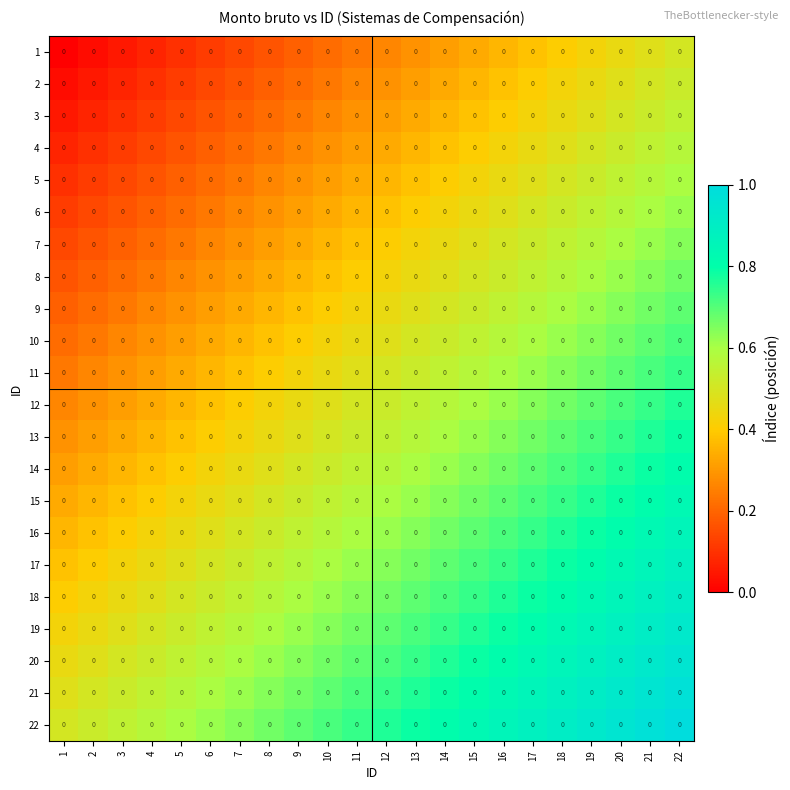

Which has a higher value, 9 or 10?

10